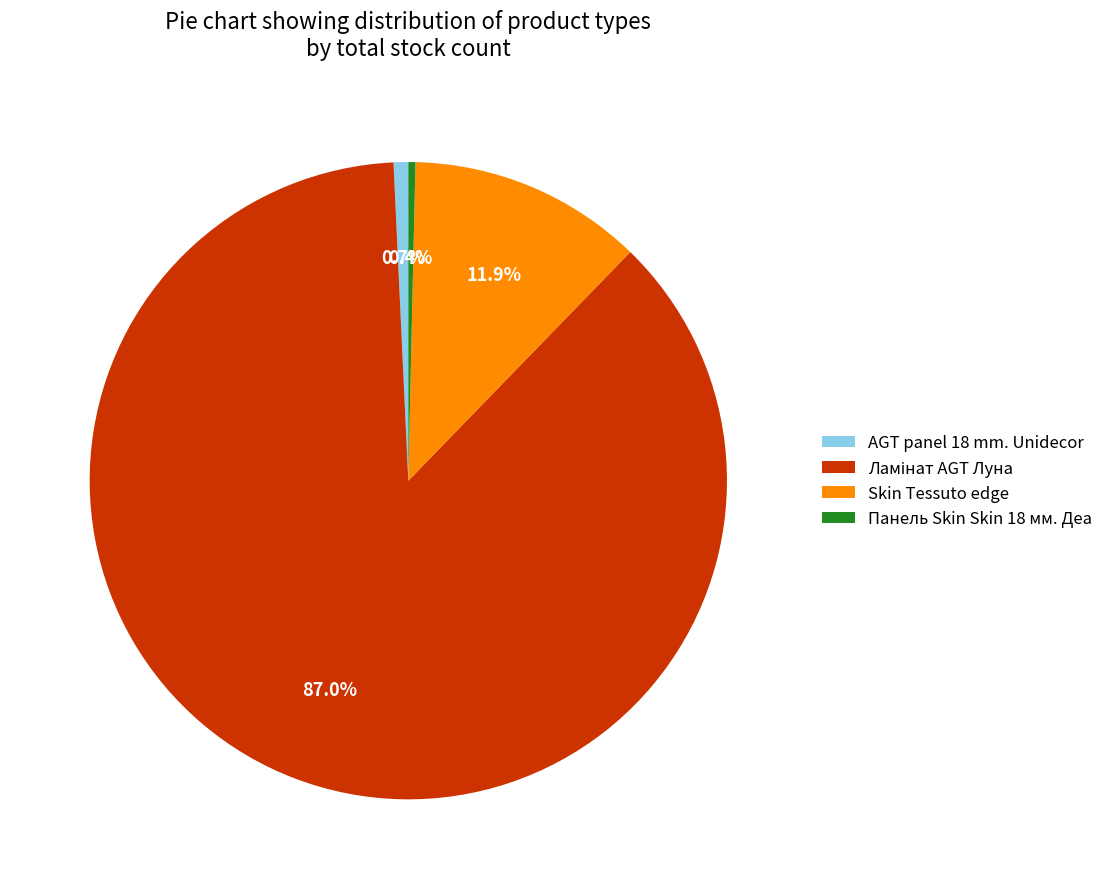

What percentage do Skin Tessuto edge and Панель Skin Skin 18 мм. Деа together represent?

12.3%